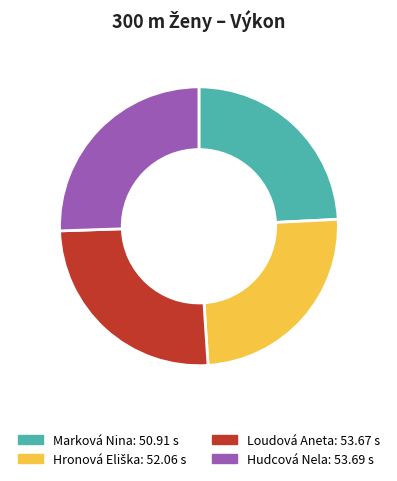

Is it true that Marková Nina is 24% of the pie?

True